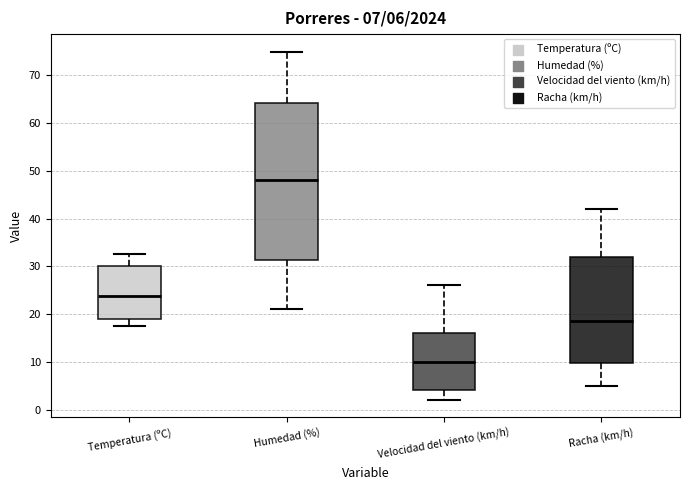

Which box has the highest median line?

Humedad (%)